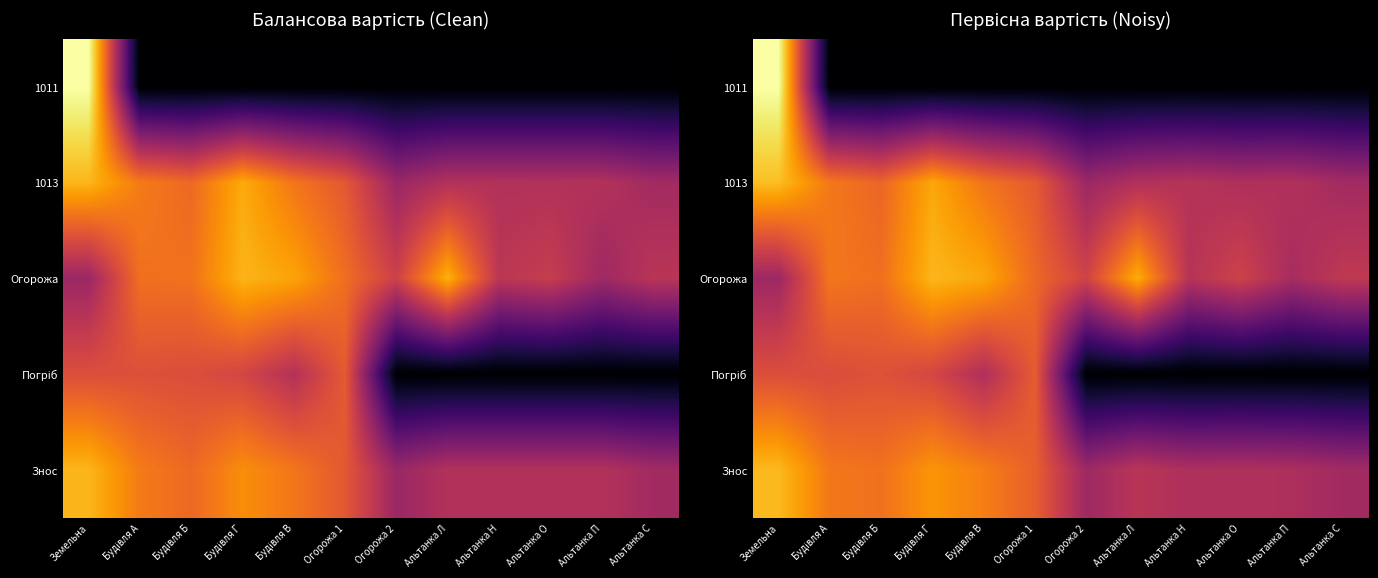

At how many categories does at least one series exceed 5?

12